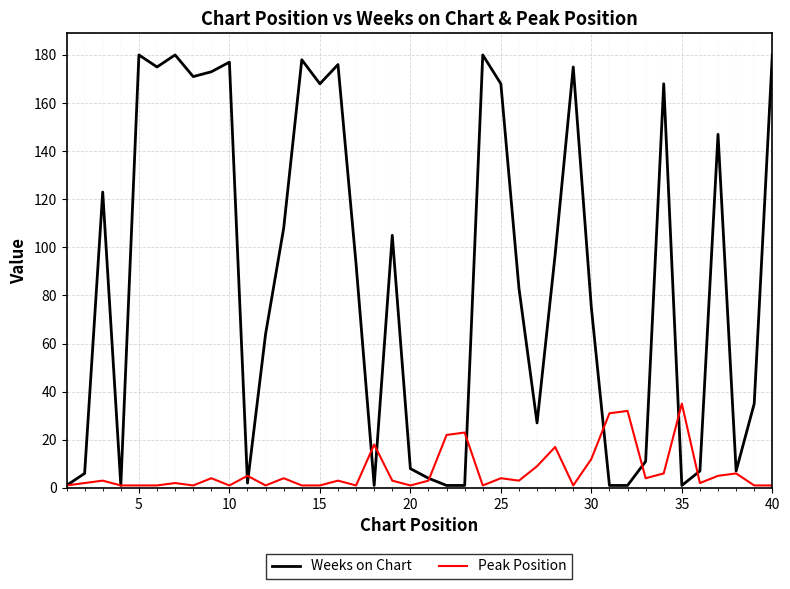

What is the maximum value shown in the chart?

180